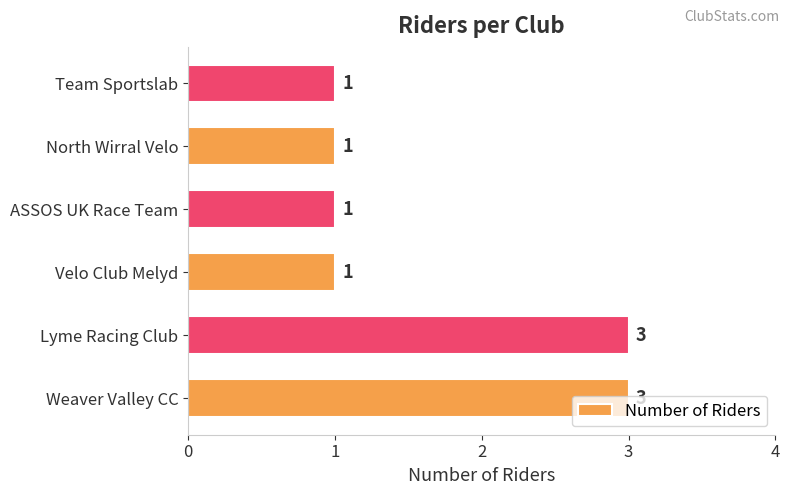

True or false: the data shows 4 at Lyme Racing Club.

False